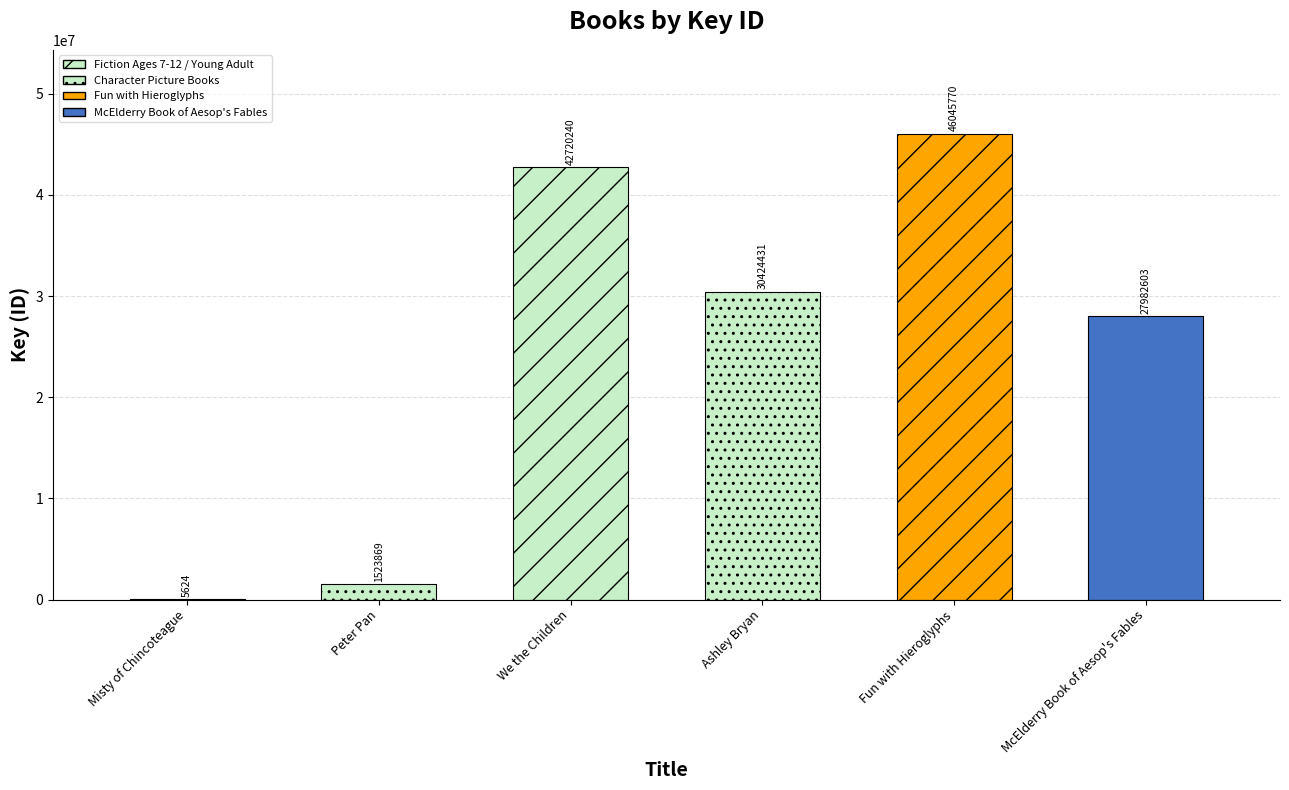

List the labels in order of value, smallest first.

Misty of Chincoteague, Peter Pan, McElderry Book of Aesop's Fables, Ashley Bryan, We the Children, Fun with Hieroglyphs